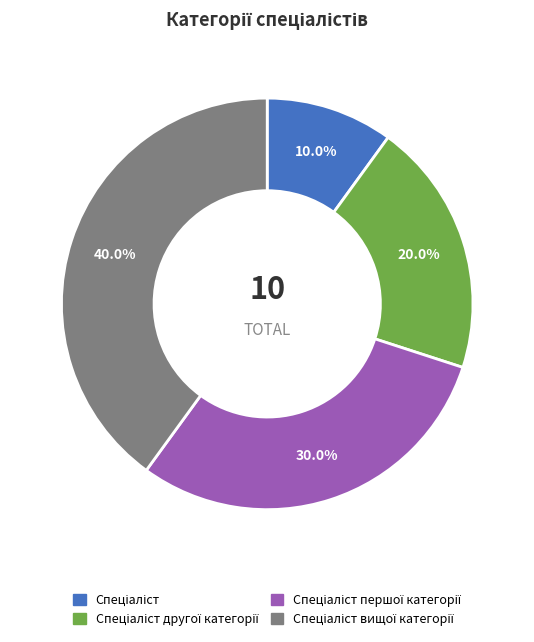

Does any single category account for the majority?

No